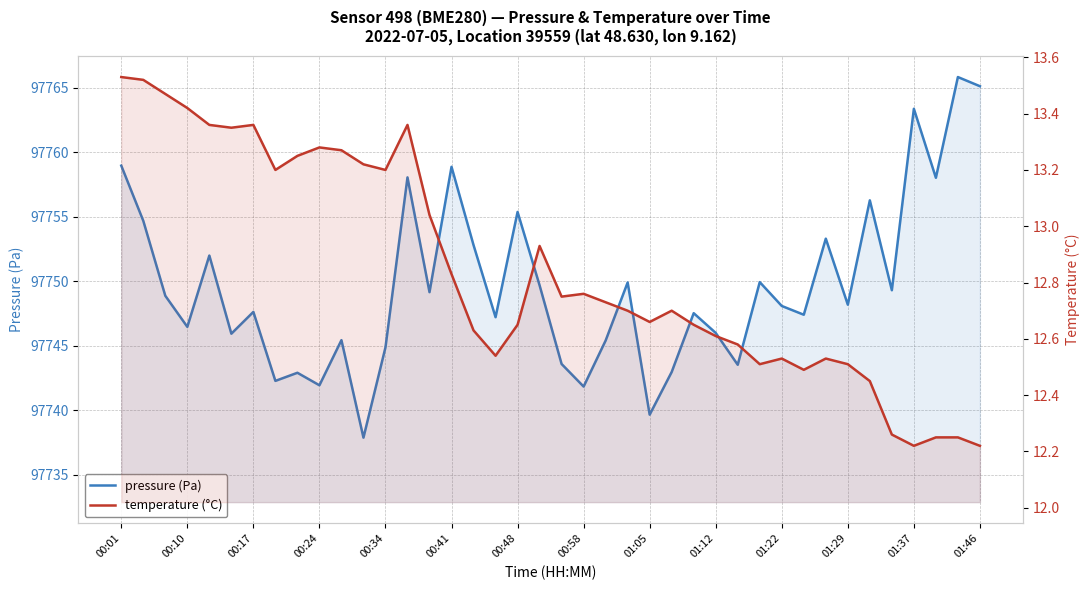

What is the sum of the pressure (Pa) values at 01:12 and 00:10?

195496.6